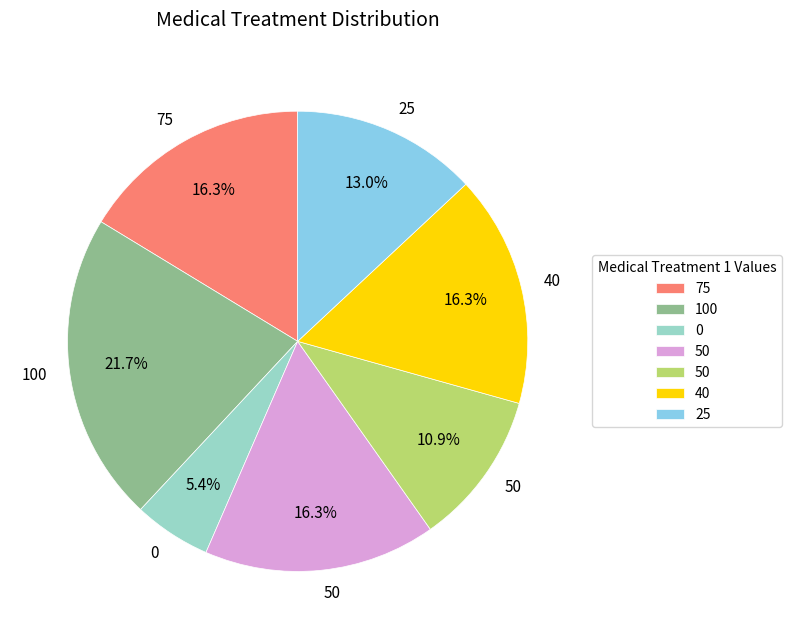

Does any single category account for the majority?

No